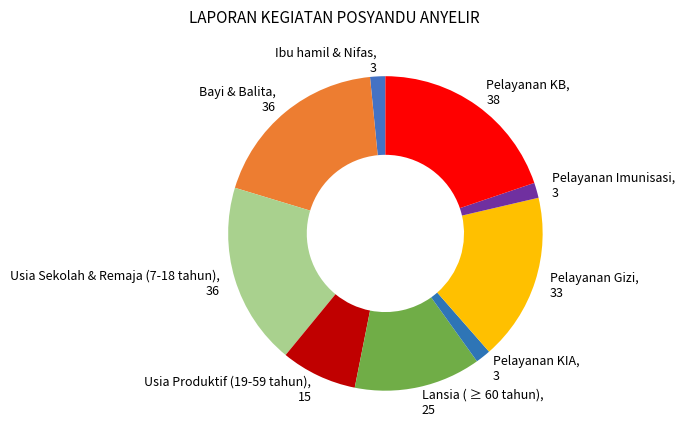

What is the largest slice in the pie chart?

Pelayanan KB